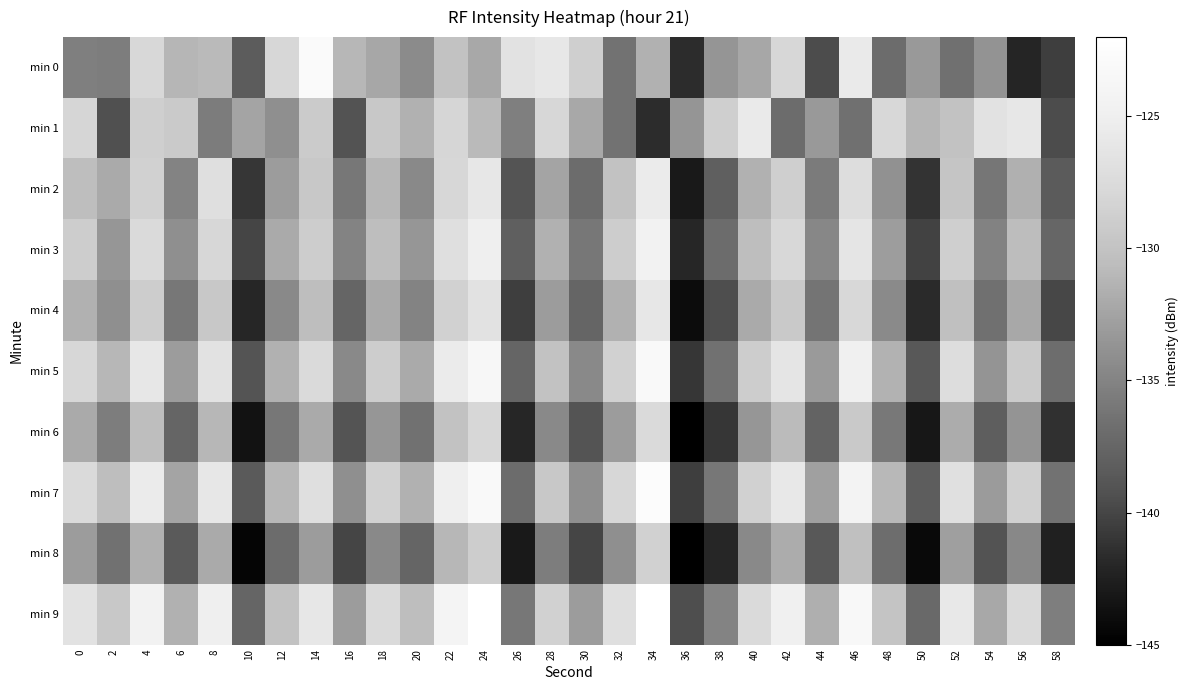

Which series has the largest range (max minus min)?

min 0